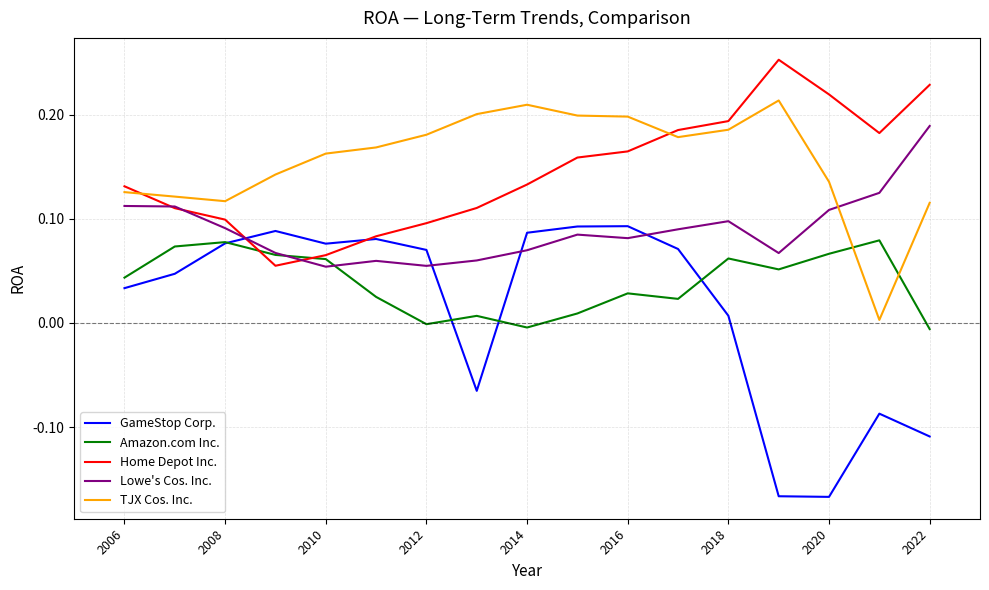

After their last crossing, which series has the higher values: Amazon.com Inc. or TJX Cos. Inc.?

TJX Cos. Inc.